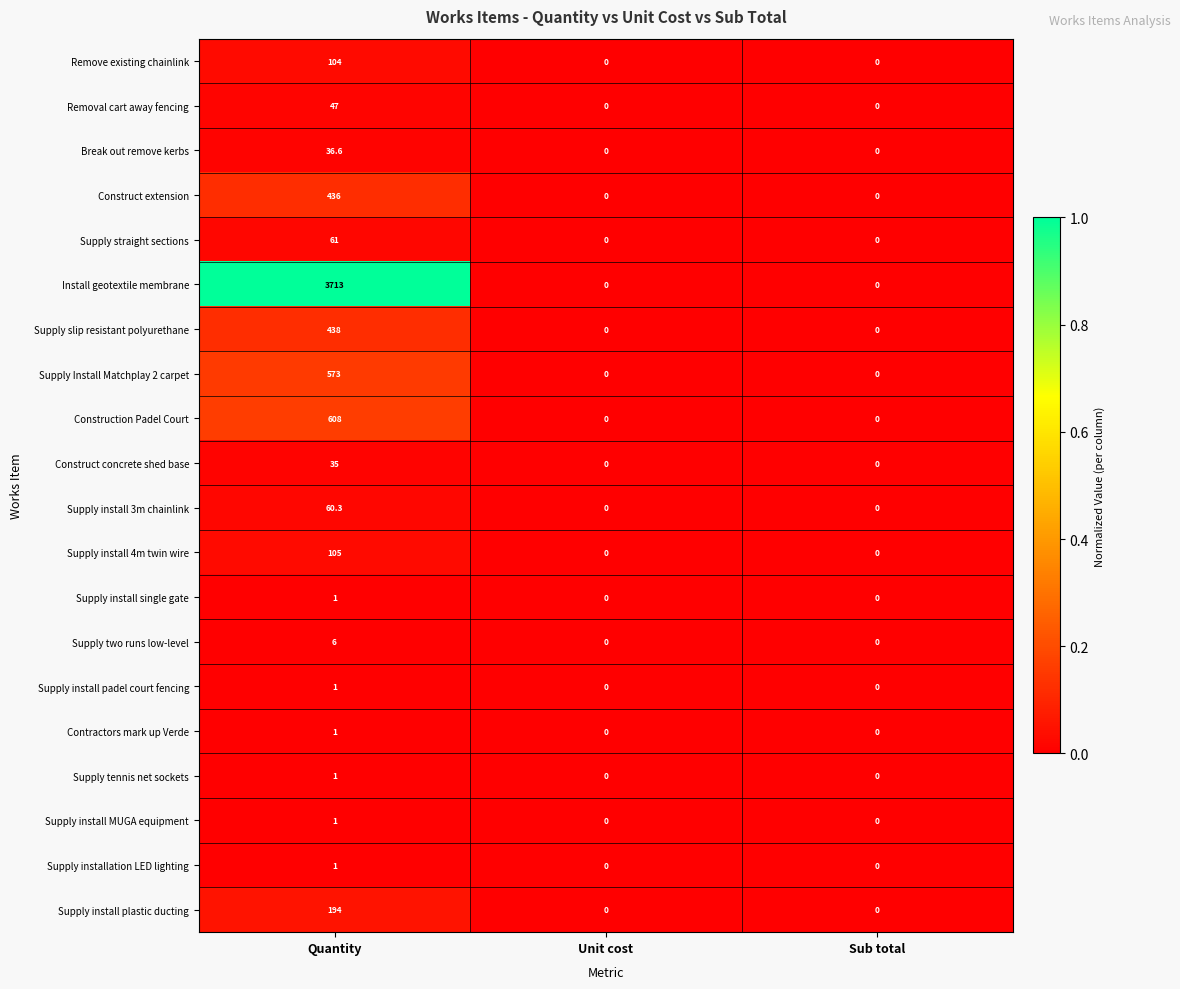

Which label corresponds to the largest value in the chart?

Quantity